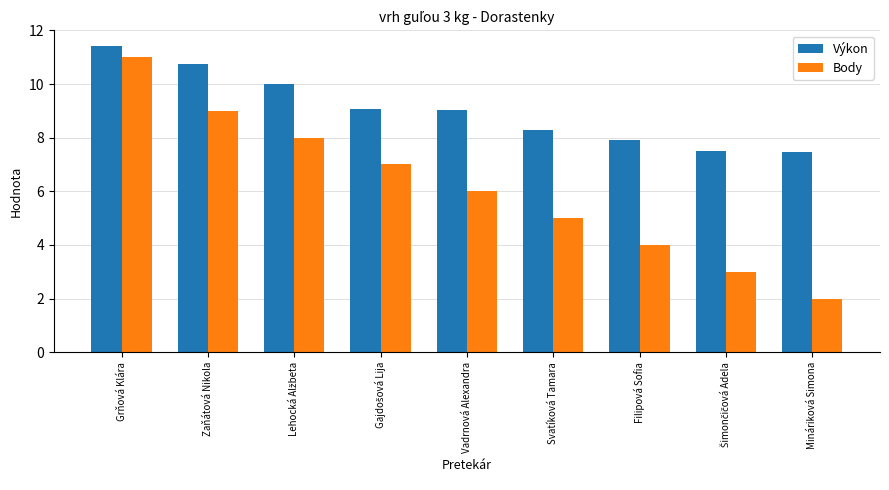

The Výkon series shows 7.5 at Mináriková Simona. True or false?

True